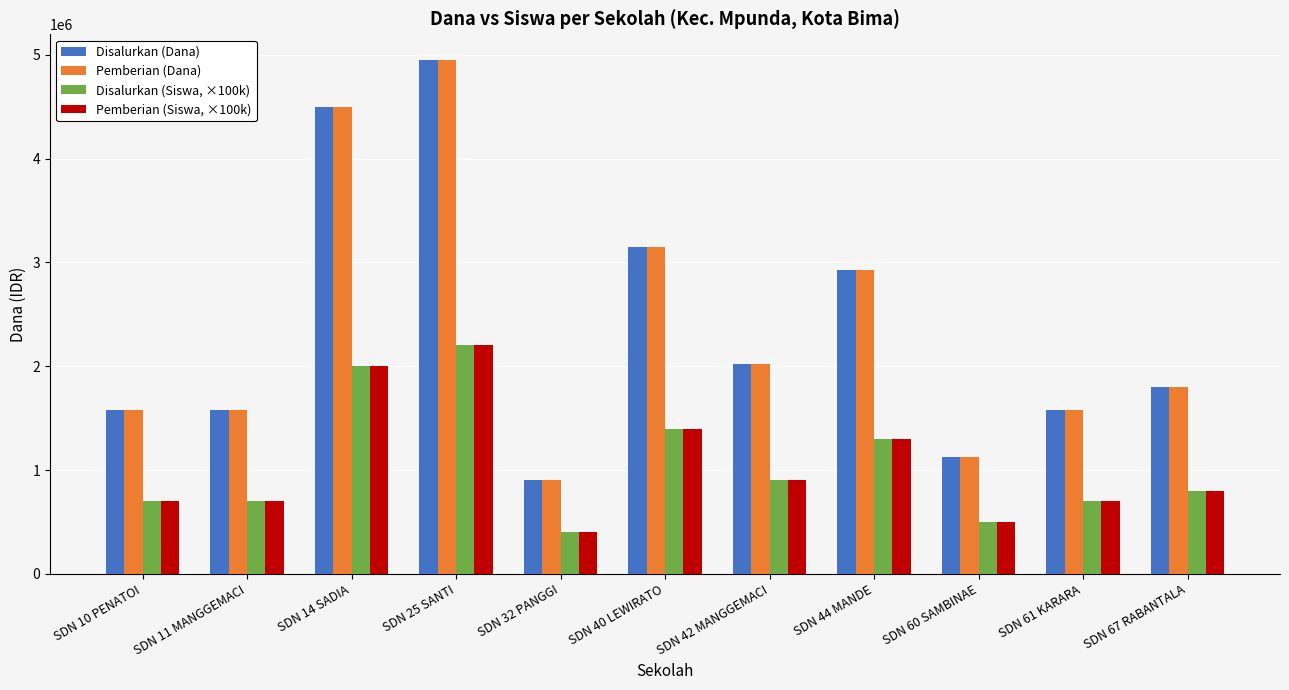

What is the spread (max minus min) of values at SDN 61 KARARA?

875000